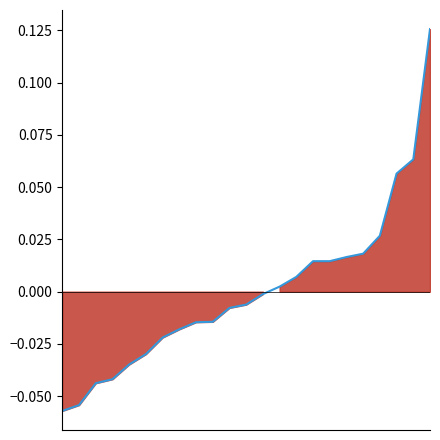

True or false: there are more than 0 points higher than both neighbors.

False